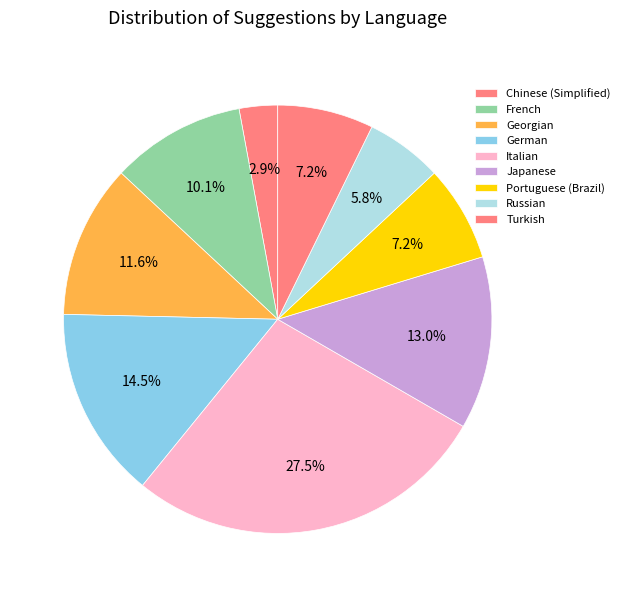

Count the number of slices in the pie.

9